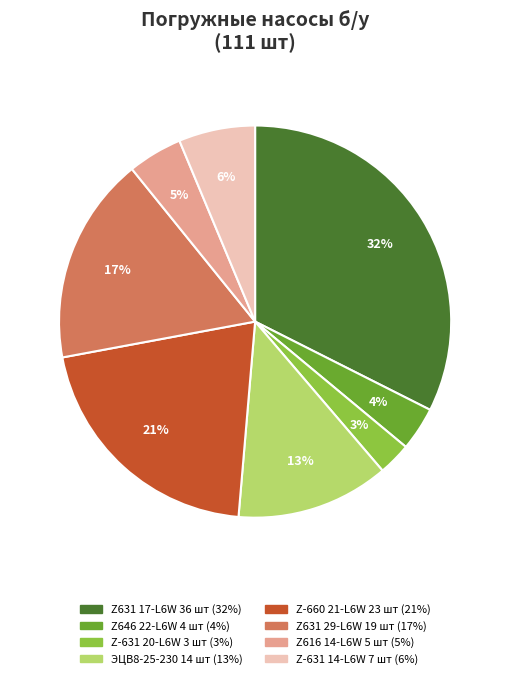

To the nearest percent, what is the average slice percentage?

12%